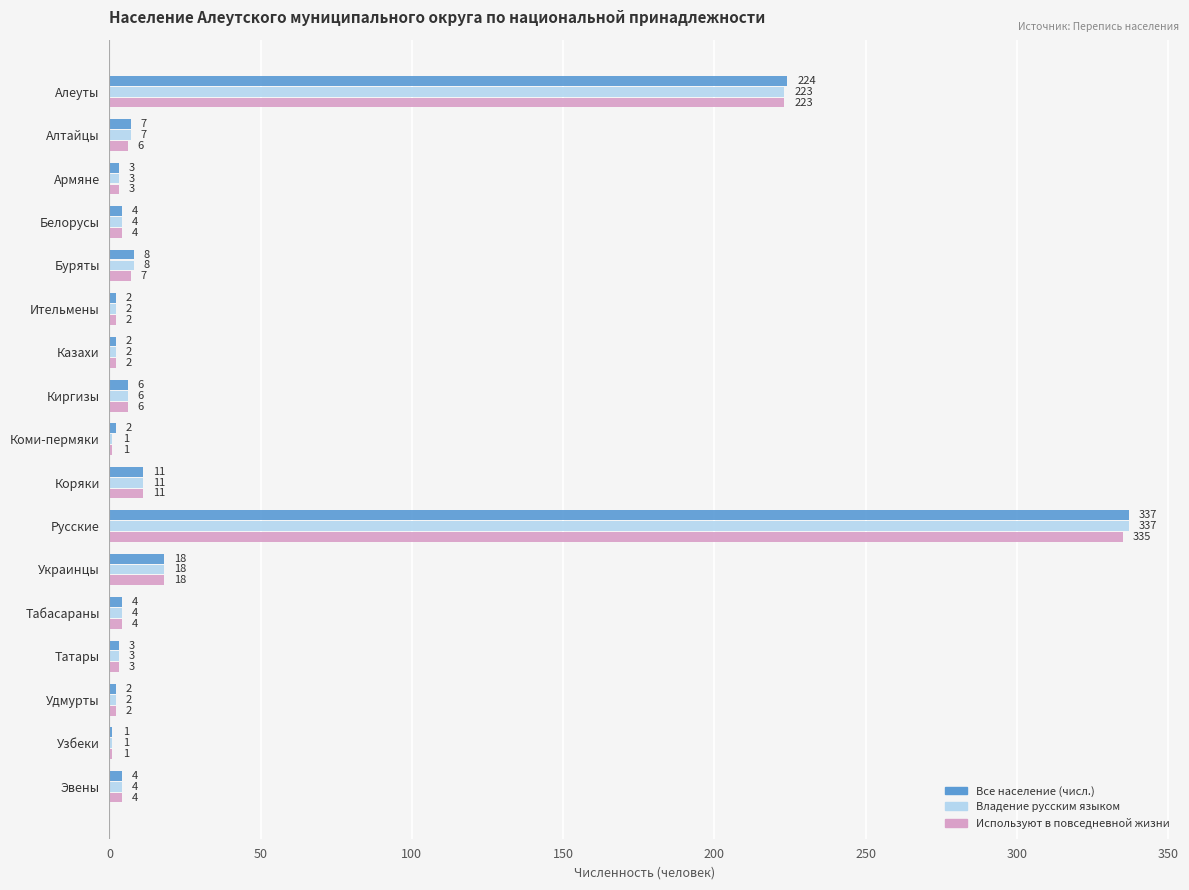

Which series has the largest total across all categories?

Все население (числ.)